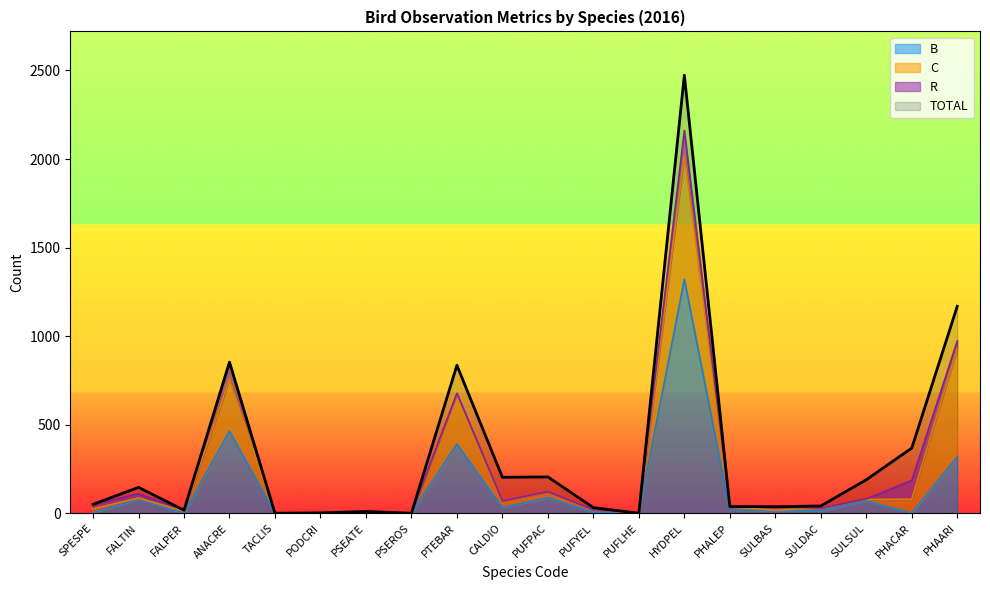

What is the label of the 11th point from the left?

PUFPAC